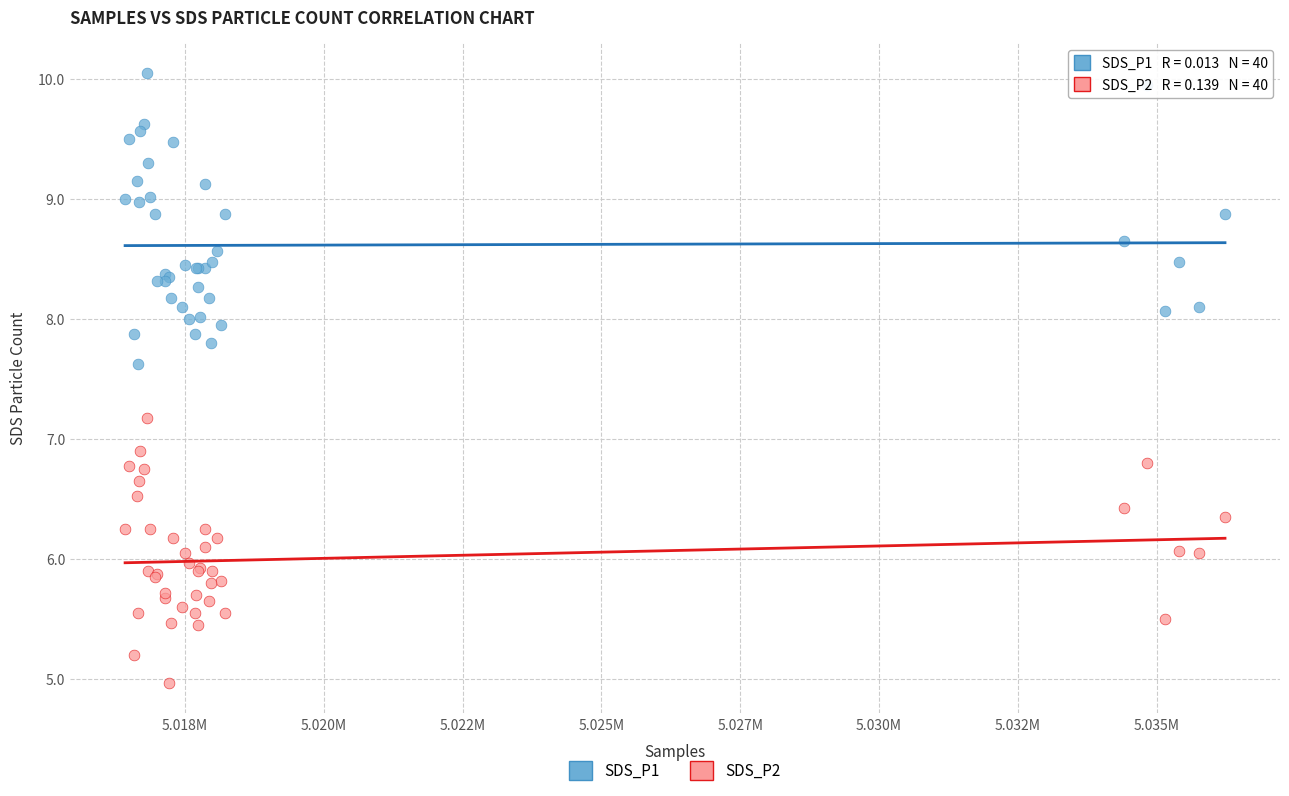

Which series contains the lowest Y value?

SDS_P2